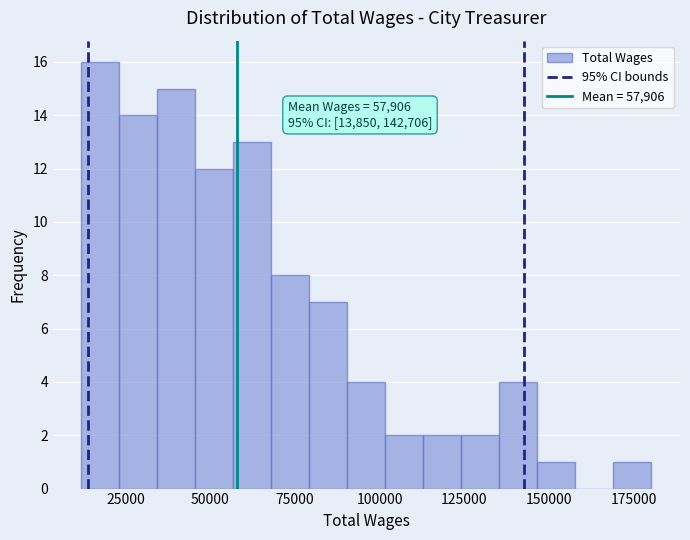

Read against the x-axis, roughly where is the centre of the tallest bar?

20000